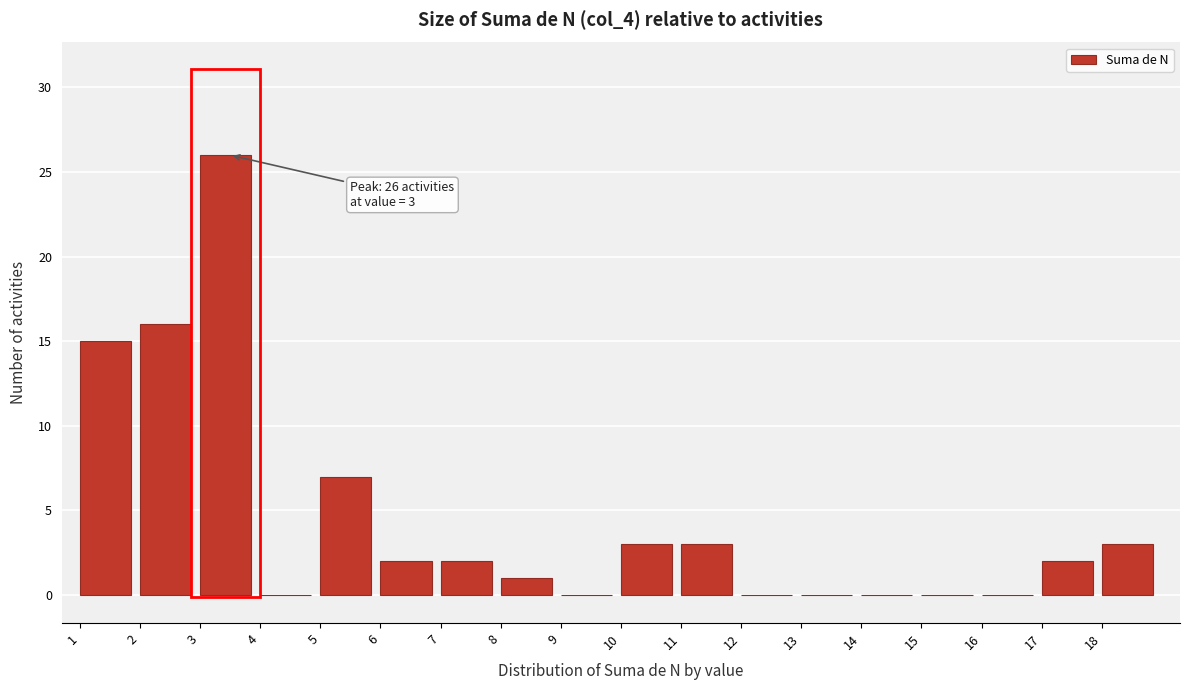

Over which range of the x-axis is the bar tallest?

3 to 4